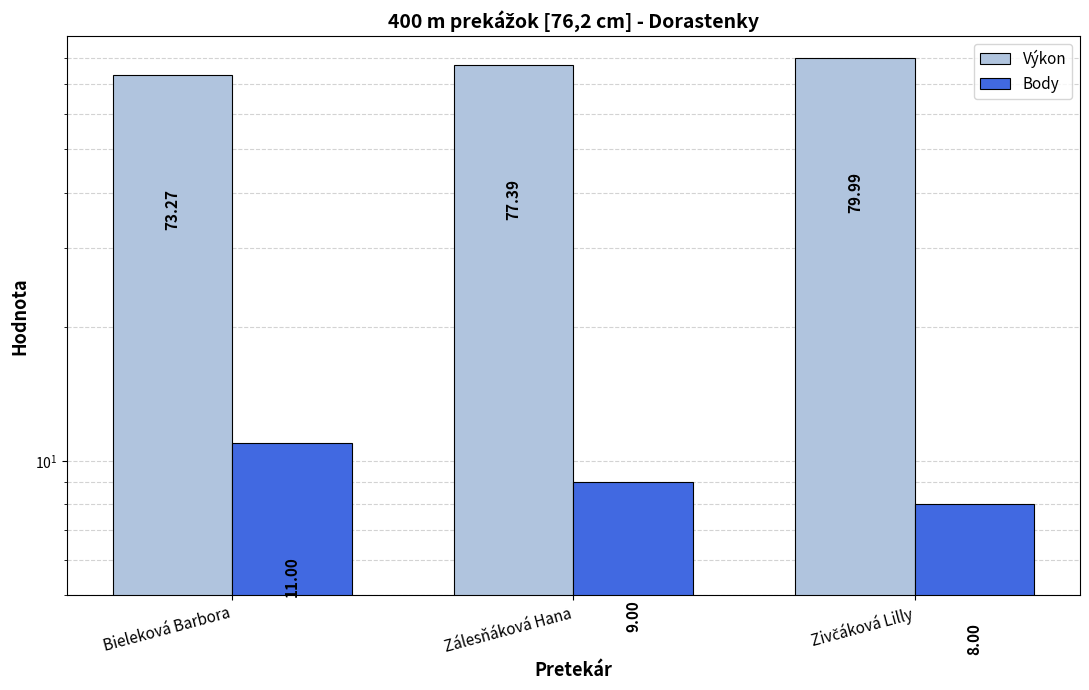

How many groups of bars are there?

3